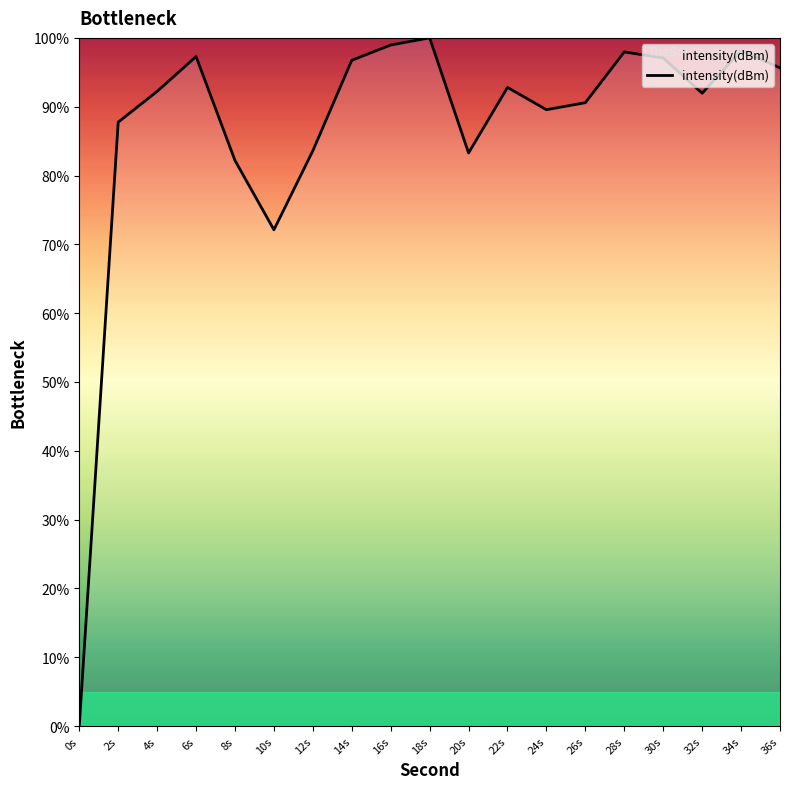

What is the difference between the maximum and minimum values?

100.0